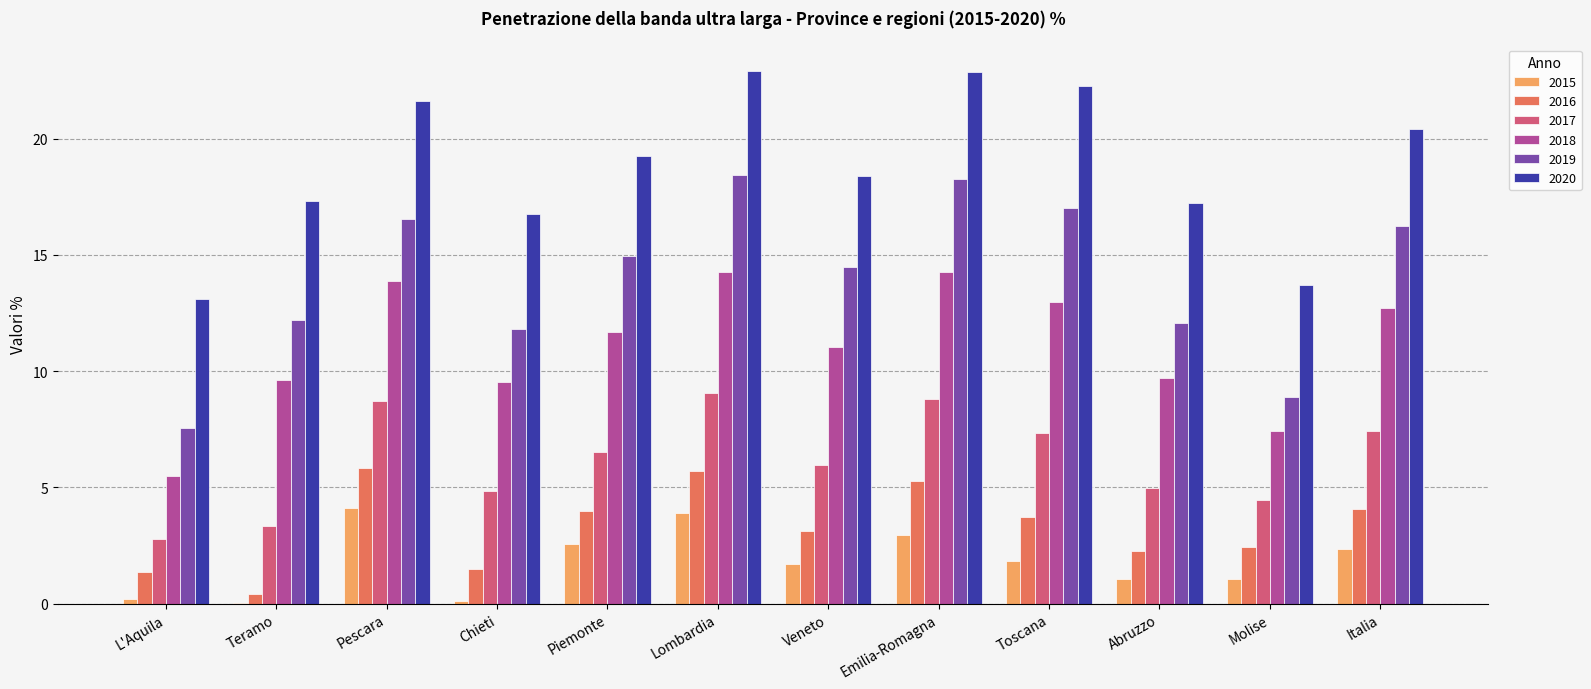

What is the sum of all 2015 values?

21.8